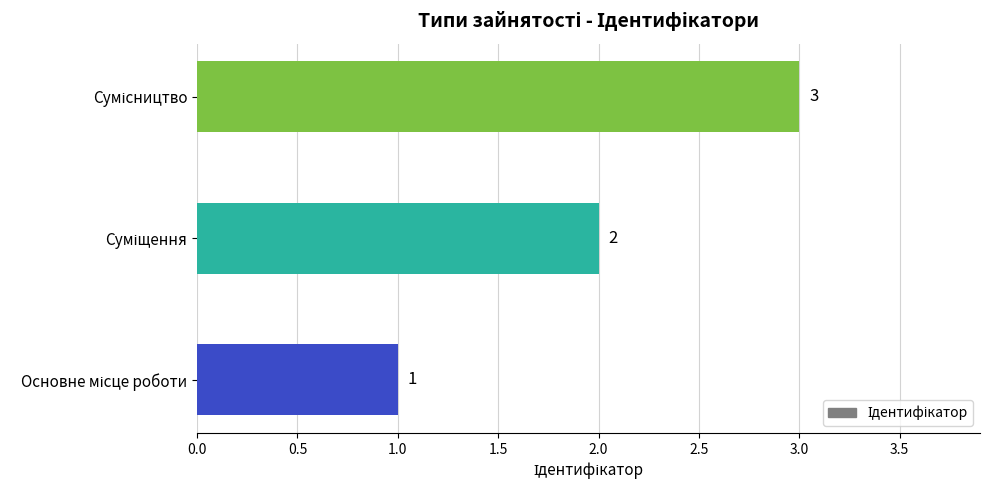

What is the difference between the second highest and minimum values?

1